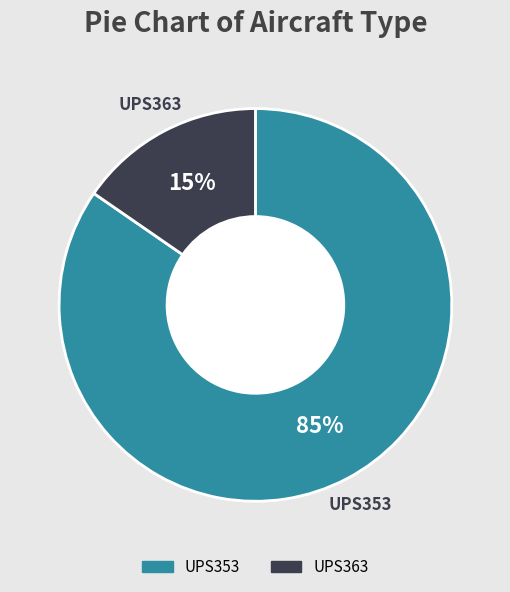

To the nearest percent, what is the combined percentage of UPS363 and UPS353?

100%